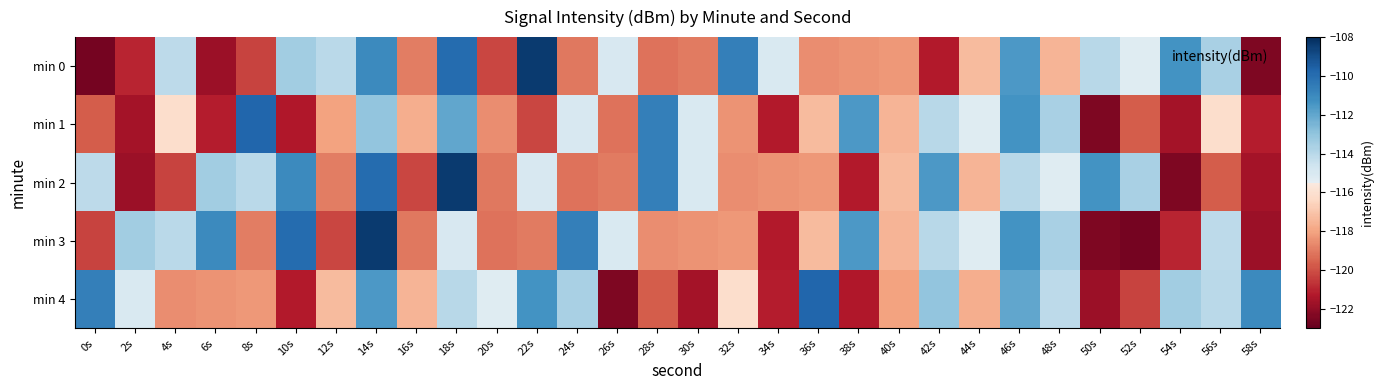

Reading left to right, list all the values displayed in this chart.

min 0: 0s=-122.6	2s=-121.0	4s=-114.1	6s=-121.8	8s=-120.3	10s=-113.4	12s=-114.1	14s=-111.0	16s=-118.9	18s=-109.9	20s=-120.2	22s=-108.4	24s=-119.1	26s=-115.0	28s=-119.1	30s=-119.0	32s=-110.7	34s=-115.0	36s=-118.5	38s=-118.4	40s=-118.3	42s=-121.2	44s=-117.3	46s=-111.5	48s=-117.5	50s=-114.0	52s=-115.3	54s=-111.4	56s=-113.6	58s=-122.5
min 1: 0s=-119.7	2s=-121.5	4s=-116.2	6s=-121.2	8s=-109.8	10s=-121.3	12s=-118.0	14s=-113.0	16s=-117.7	18s=-112.0	20s=-118.5	22s=-120.2	24s=-115.0	26s=-119.1	28s=-110.7	30s=-115.0	32s=-118.4	34s=-121.2	36s=-117.3	38s=-111.5	40s=-117.5	42s=-114.0	44s=-115.3	46s=-111.4	48s=-113.6	50s=-122.5	52s=-119.7	54s=-121.5	56s=-116.2	58s=-121.2
min 2: 0s=-114.1	2s=-121.8	4s=-120.3	6s=-113.4	8s=-114.1	10s=-111.0	12s=-118.9	14s=-109.9	16s=-120.2	18s=-108.4	20s=-119.1	22s=-115.0	24s=-119.1	26s=-119.0	28s=-110.7	30s=-115.0	32s=-118.5	34s=-118.4	36s=-118.3	38s=-121.2	40s=-117.3	42s=-111.5	44s=-117.5	46s=-114.0	48s=-115.3	50s=-111.4	52s=-113.6	54s=-122.5	56s=-119.7	58s=-121.5
min 3: 0s=-120.3	2s=-113.4	4s=-114.1	6s=-111.0	8s=-118.9	10s=-109.9	12s=-120.2	14s=-108.4	16s=-119.1	18s=-115.0	20s=-119.1	22s=-119.0	24s=-110.7	26s=-115.0	28s=-118.5	30s=-118.4	32s=-118.3	34s=-121.2	36s=-117.3	38s=-111.5	40s=-117.5	42s=-114.0	44s=-115.3	46s=-111.4	48s=-113.6	50s=-122.5	52s=-122.6	54s=-121.0	56s=-114.1	58s=-121.8
min 4: 0s=-110.7	2s=-115.0	4s=-118.5	6s=-118.4	8s=-118.3	10s=-121.2	12s=-117.3	14s=-111.5	16s=-117.5	18s=-114.0	20s=-115.3	22s=-111.4	24s=-113.6	26s=-122.5	28s=-119.7	30s=-121.5	32s=-116.2	34s=-121.2	36s=-109.8	38s=-121.3	40s=-118.0	42s=-113.0	44s=-117.7	46s=-112.0	48s=-114.1	50s=-121.8	52s=-120.3	54s=-113.4	56s=-114.1	58s=-111.0